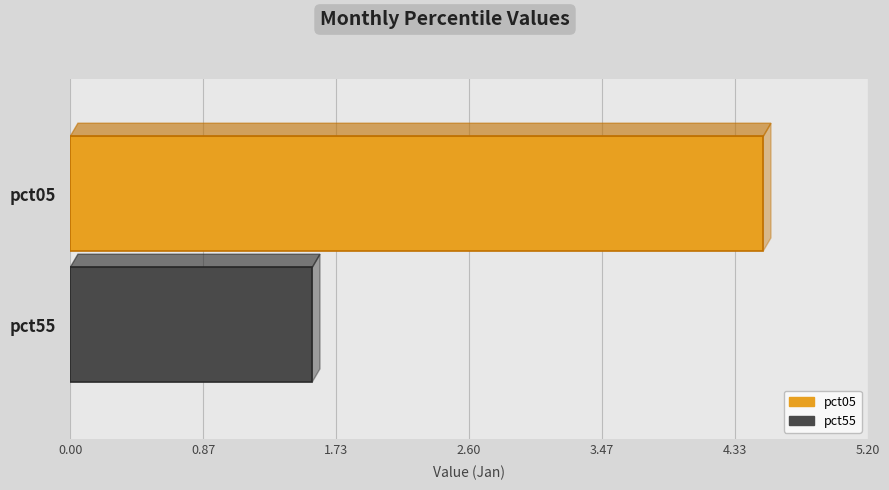

What is the maximum value shown in the chart?

4.5